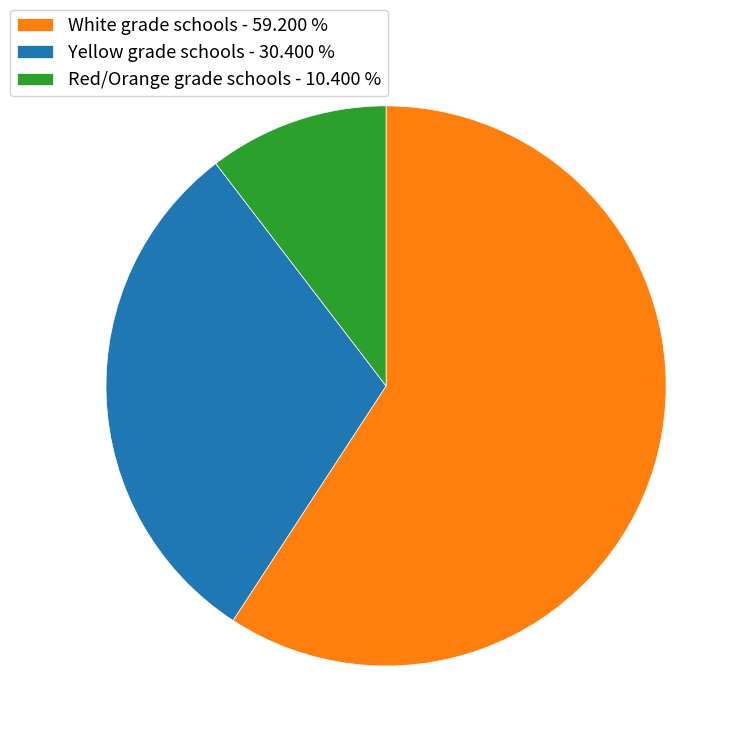

Which slice is the largest?

White grade schools - 59.200 %